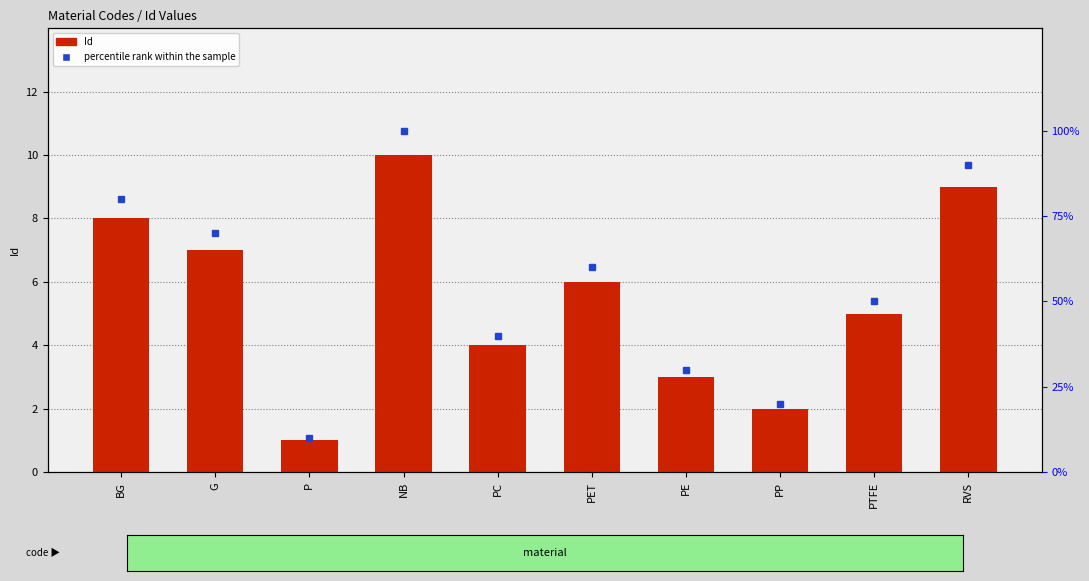

What is the sum of the percentile rank within the sample values at BG and PP?

100